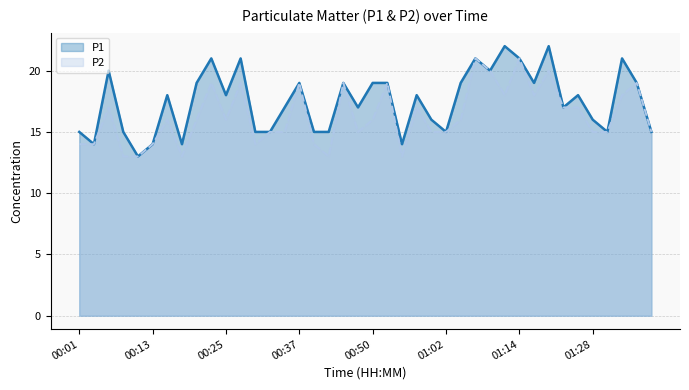

Reading left to right, extract all data points from this chart.

P1: 15	14	20	15	13	14	18	14	19	21	18	21	15	15	17	19	15	15	19	17	19	19	14	18	16	15	19	21	20	22	21	19	22	17	18	16	15	21	19	15
P2: 14	14	17	13	13	14	16	13	16	19	16	19	14	15	15	19	14	13	19	15	16	19	13	17	15	15	16	21	20	18	21	18	20	17	17	15	15	18	19	15